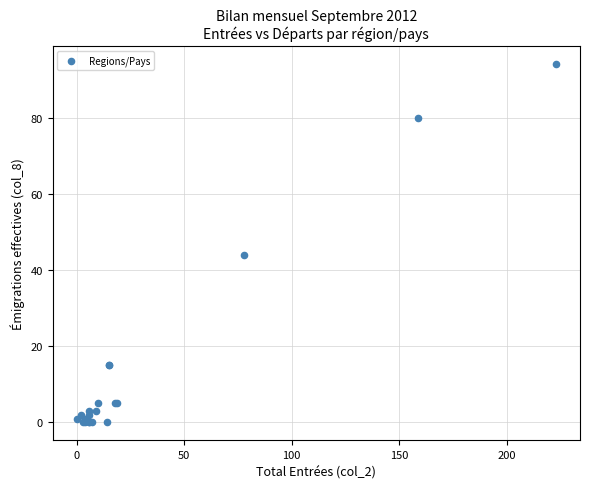

What Y value in the scatter plot is closest to 47?

44